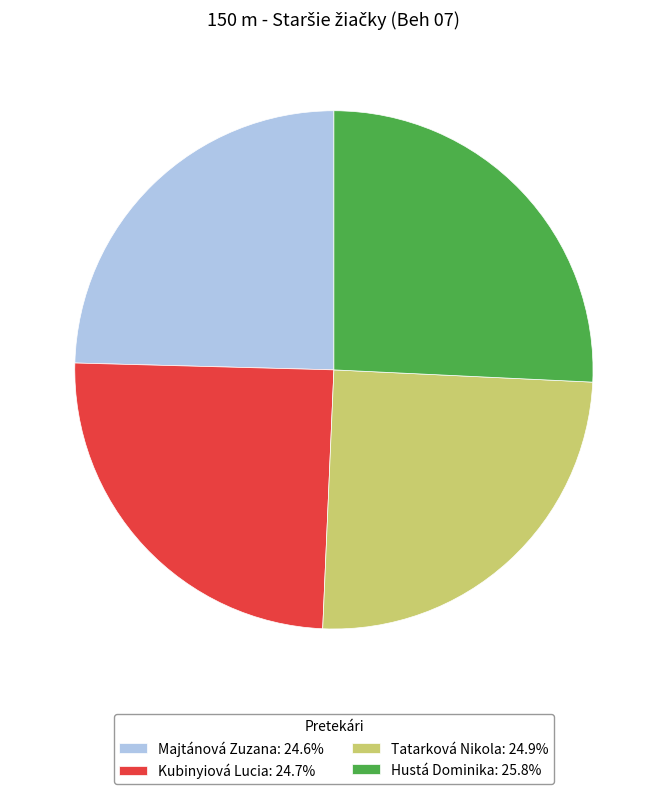

Approximately how many times larger is the value at Tatarková Nikola: 24.9% compared to Kubinyiová Lucia: 24.7%?

1.0